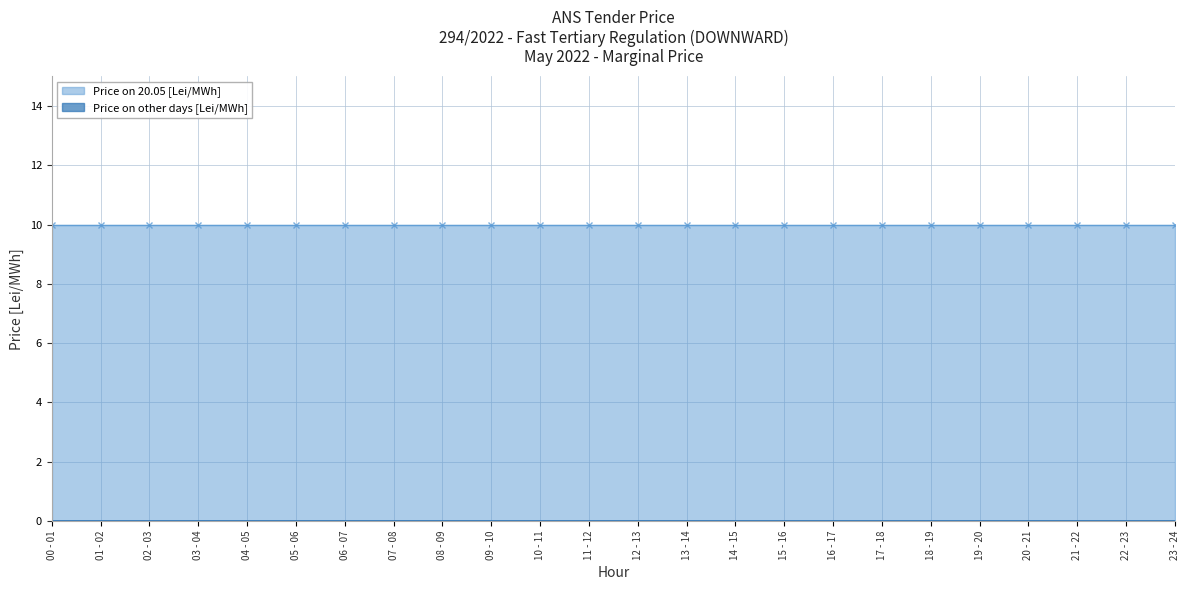

At how many categories does at least one series exceed 8?

24